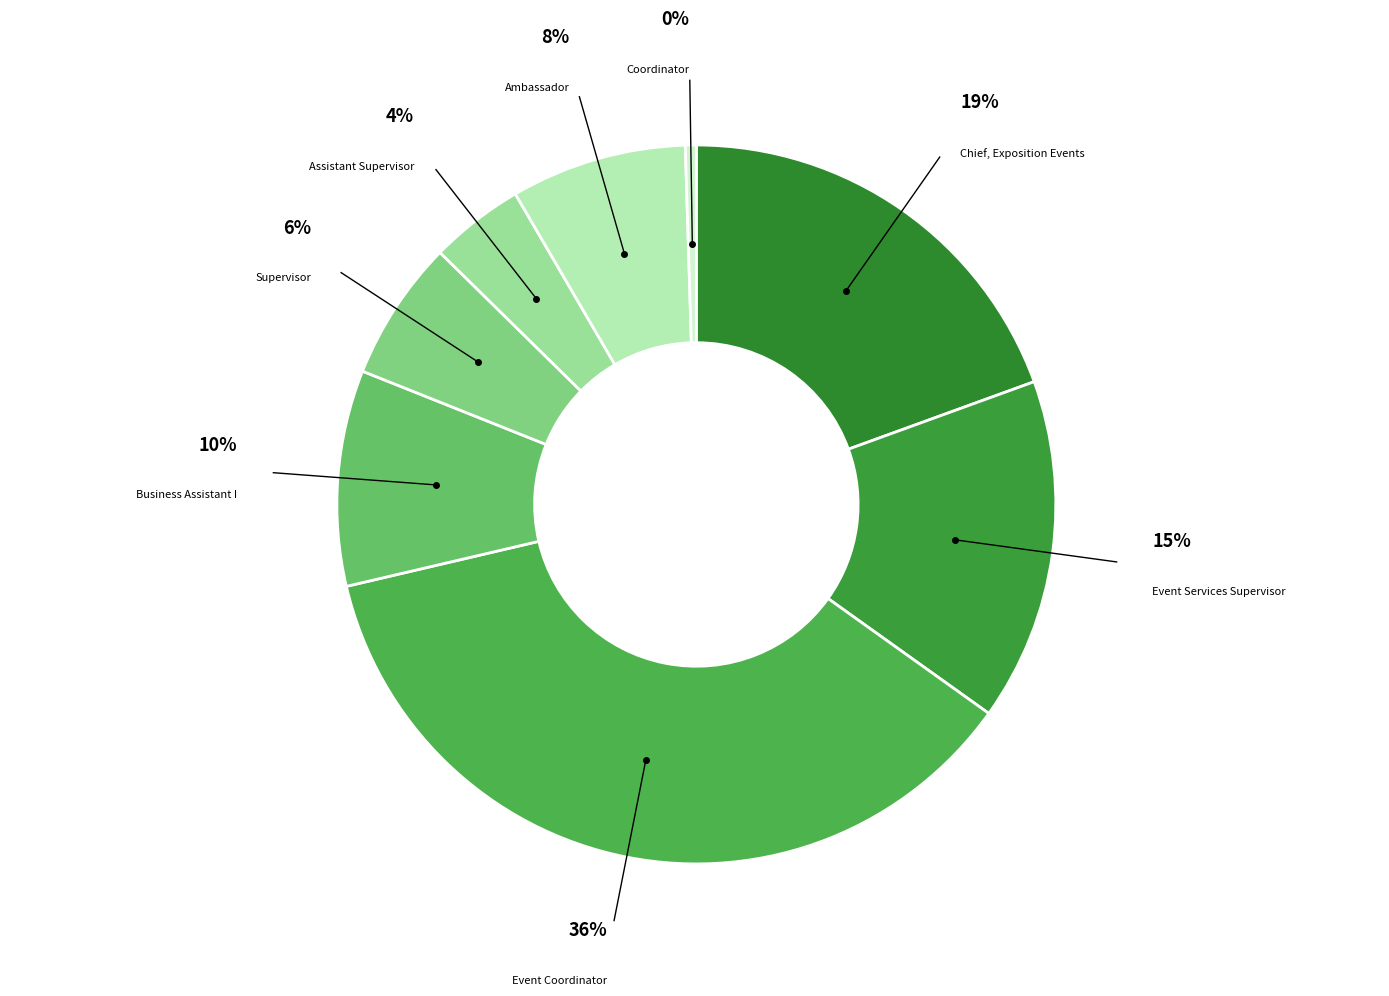

Approximately how many times larger is the value at Assistant Supervisor compared to Supervisor?

0.7